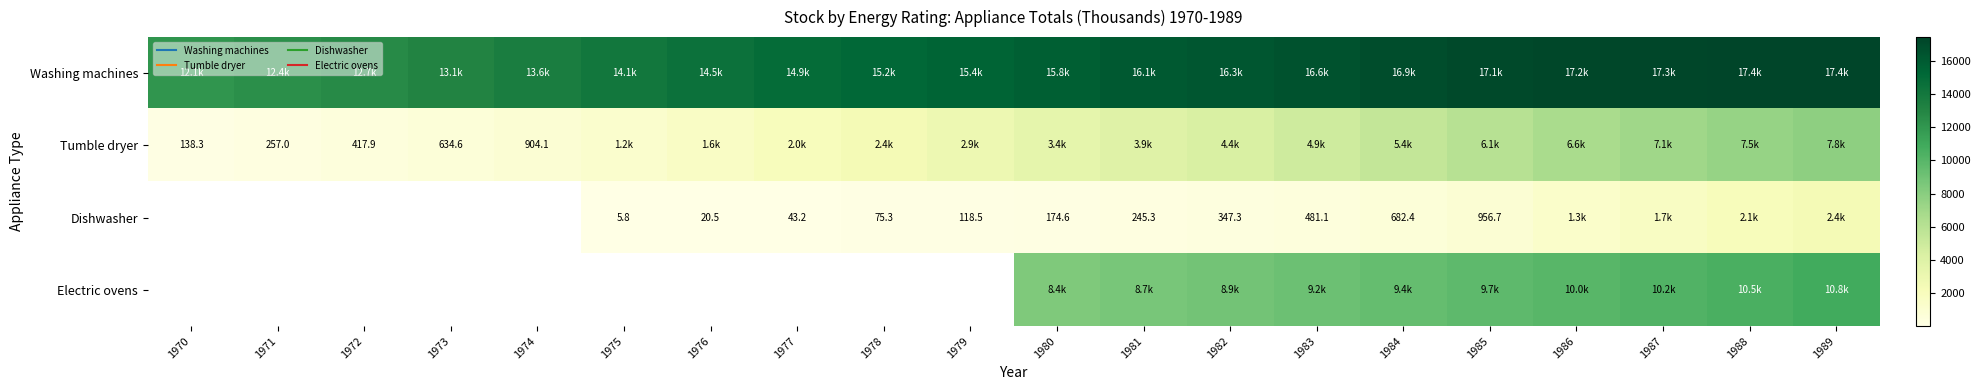

How many data points in Electric ovens are above 8406?

10